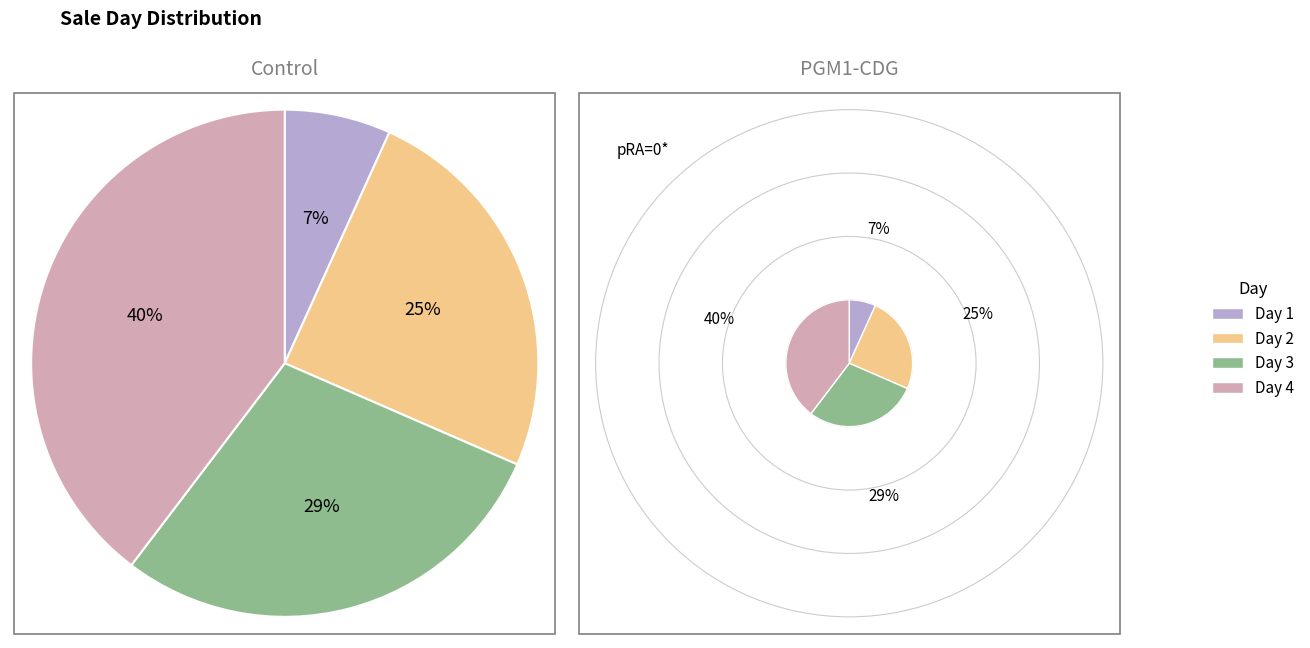

What percentage is the Day 4 slice, to the nearest percent?

40%